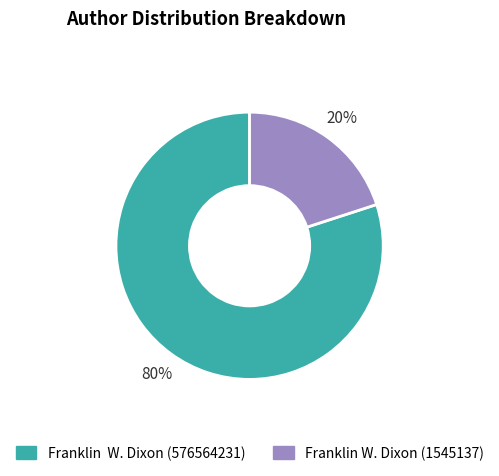

Between Franklin W. Dixon (1545137) and Franklin W. Dixon (576564231), which is larger?

Franklin W. Dixon (576564231)